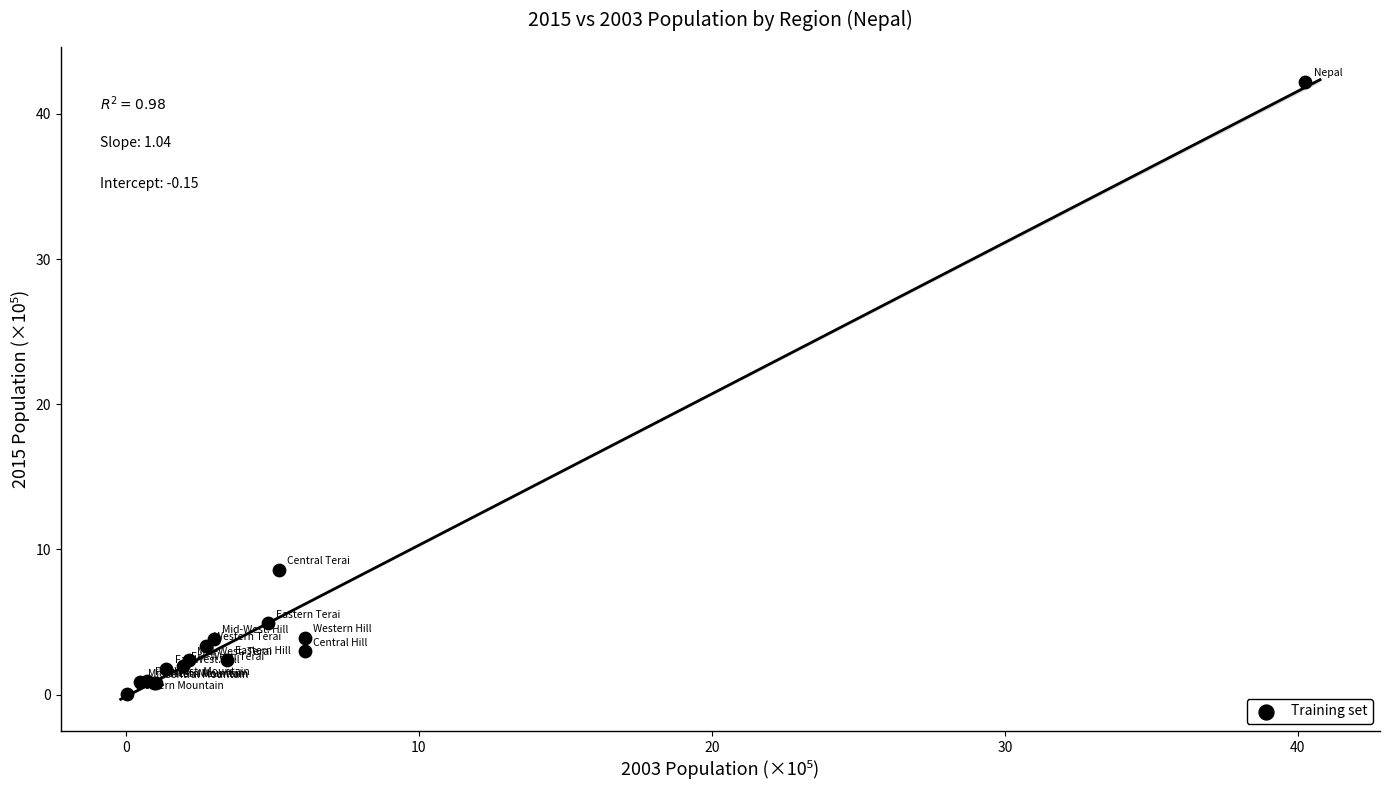

What Y value in the scatter plot is closest to 21?

8.6